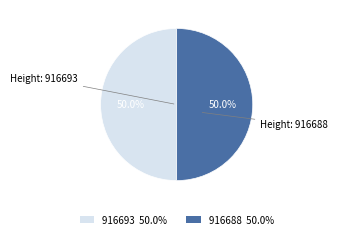

What is the total percentage of 916693 50.0% and 916688 50.0%?

100.0%